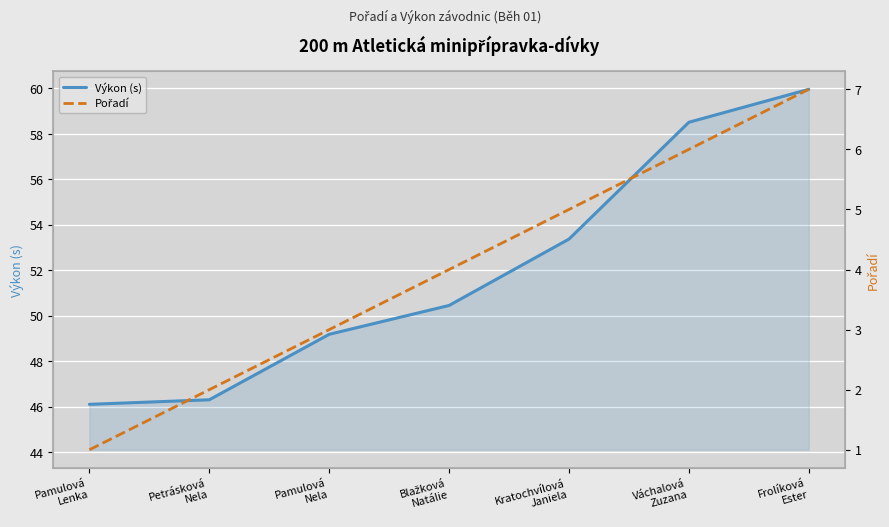

Reading left to right, transcribe all the data shown in this chart.

Výkon (s): Pamulová
Lenka=46.1	Petrásková
Nela=46.3	Pamulová
Nela=49.2	Blažková
Natálie=50.5	Kratochvílová
Janiela=53.4	Váchalová
Zuzana=58.5	Frolíková
Ester=60.0
Pořadí: Pamulová
Lenka=1.0	Petrásková
Nela=2.0	Pamulová
Nela=3.0	Blažková
Natálie=4.0	Kratochvílová
Janiela=5.0	Váchalová
Zuzana=6.0	Frolíková
Ester=7.0